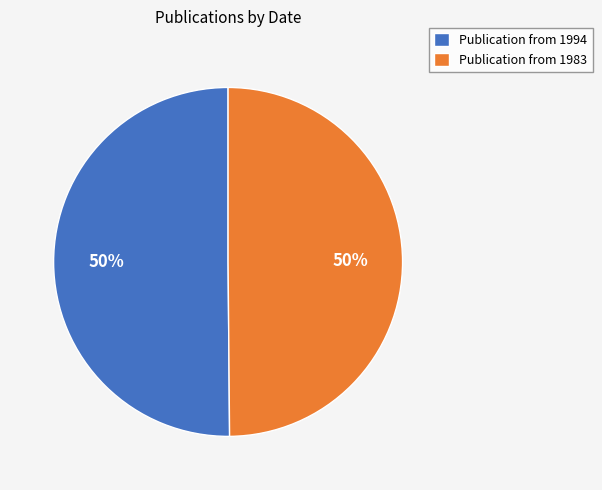

Count the number of slices in the pie.

2